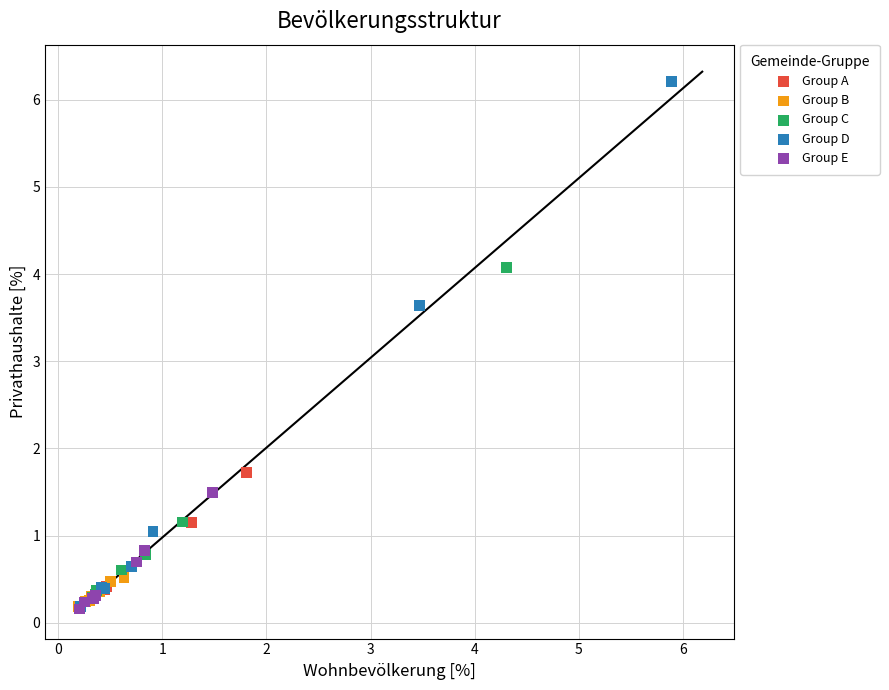

Which series has the widest spread of Y values?

Group D